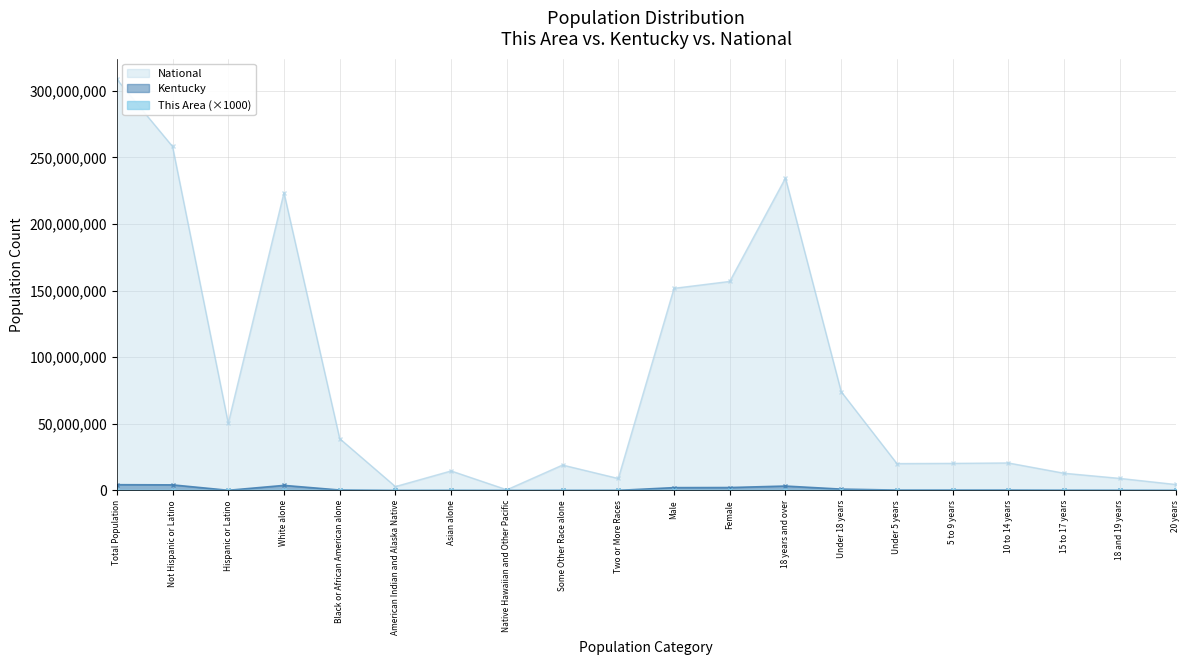

True or false: Kentucky and This Area intersect in this chart.

False